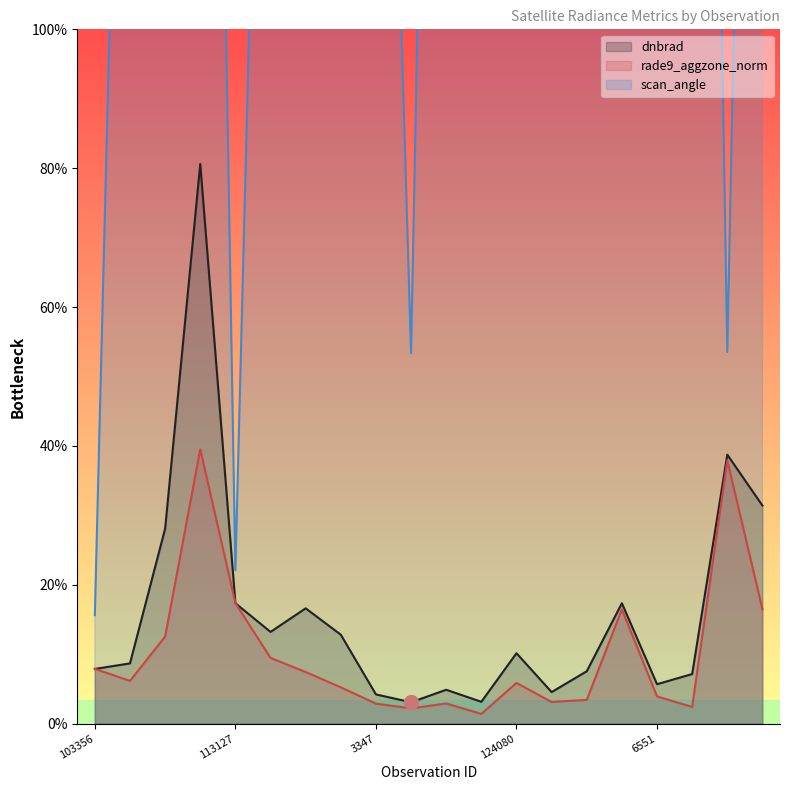

The scan_angle series shows 33.2 at 113299. True or false?

True